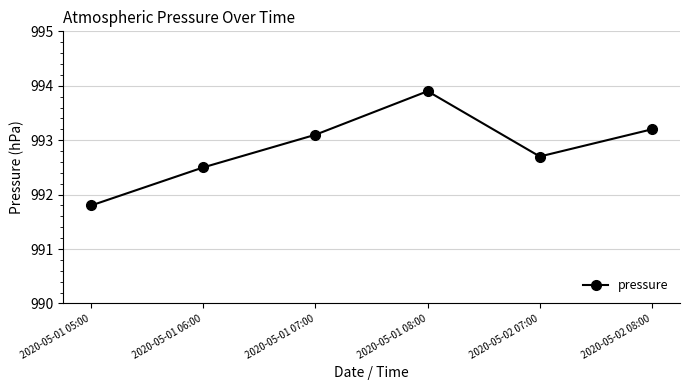

How many lines are shown in the chart?

1